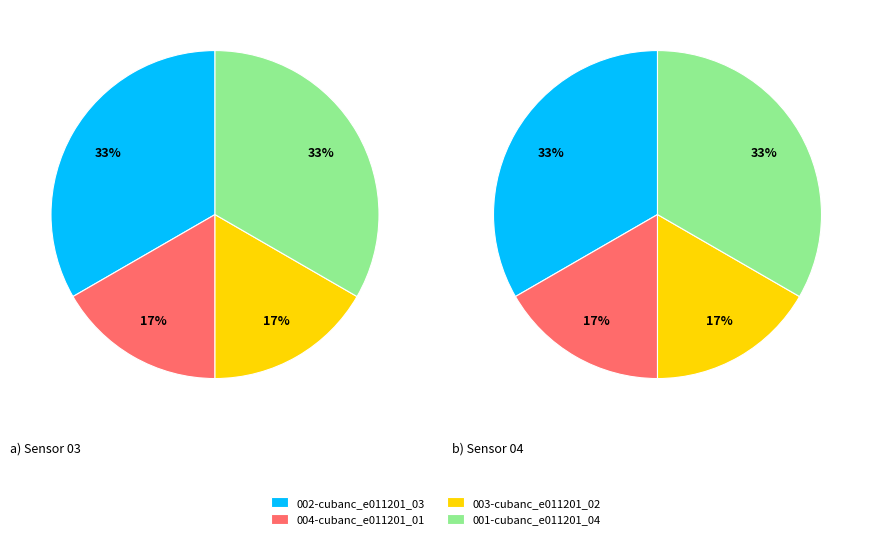

To the nearest percent, what is the combined percentage of 003-cubanc_e011201_02 and 004-cubanc_e011201_01?

33%